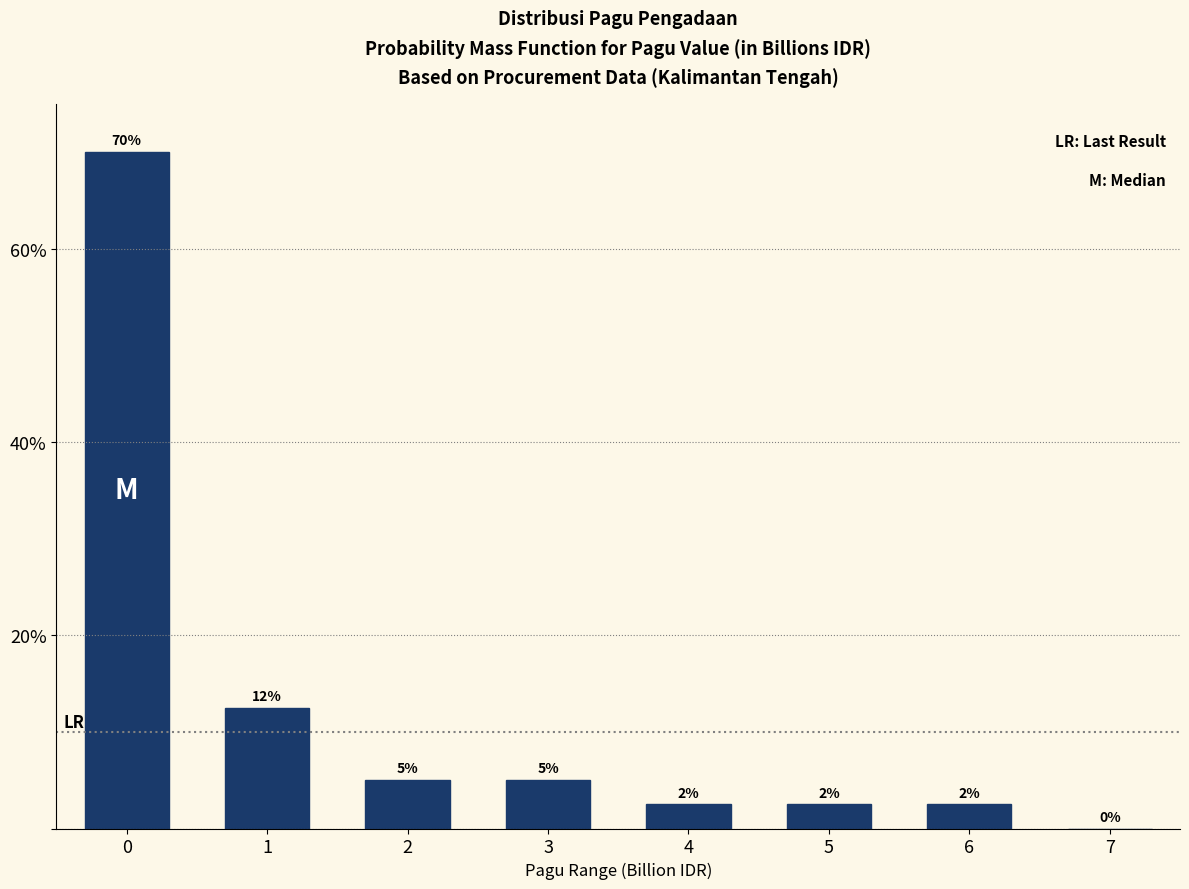

The value at 2 is 5.0. True or false?

True